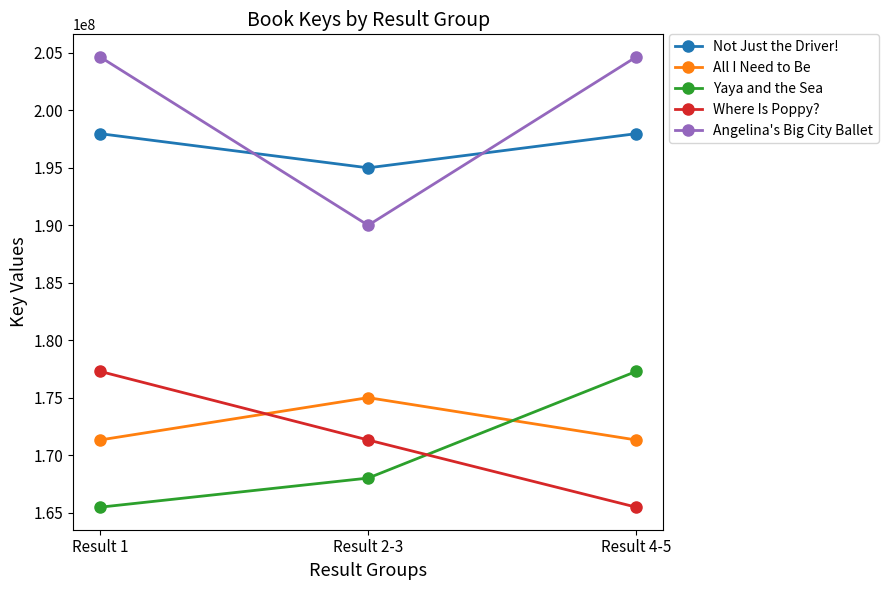

What is the maximum value shown in the chart?

204658915